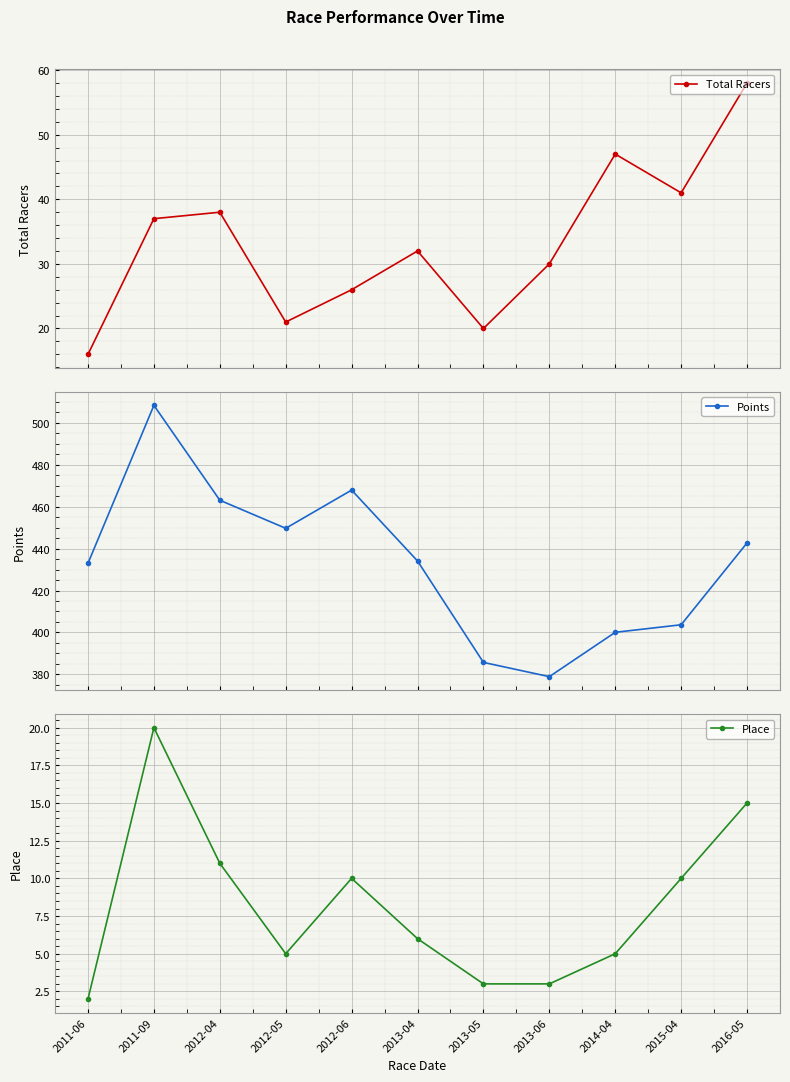

At which category is the sum across all series the highest?

2011-09